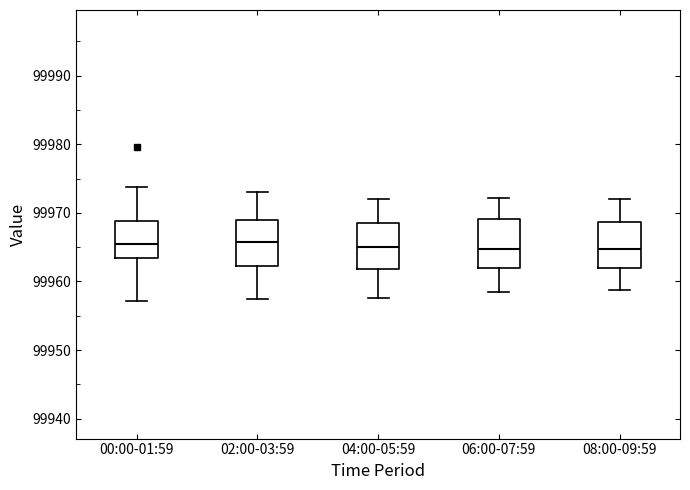

Reading left to right, transcribe this box plot: for each box, give where its median line is, the range the box spans, and where its two whiskers end, as read against the y-axis. The values are not printed on the chart, so give them approximately, as read against the axis.

00:00-01:59: median 99966, box 99963 to 99969, whiskers 99957 to 99974
02:00-03:59: median 99966, box 99962 to 99969, whiskers 99958 to 99973
04:00-05:59: median 99965, box 99962 to 99969, whiskers 99958 to 99972
06:00-07:59: median 99965, box 99962 to 99969, whiskers 99958 to 99972
08:00-09:59: median 99965, box 99962 to 99969, whiskers 99959 to 99972